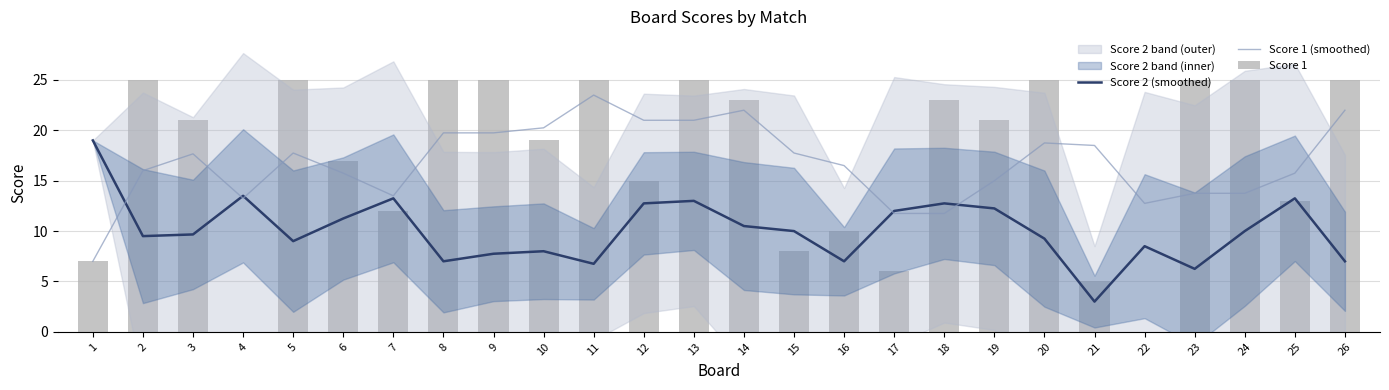

Reading left to right, what are all the values shown in this chart?

Score 2 (smoothed): 19.0	9.5	9.7	13.5	9.0	11.2	13.2	7.0	7.8	8.0	6.8	12.8	13.0	10.5	10.0	7.0	12.0	12.8	12.2	9.2	3.0	8.5	6.2	10.0	13.2	7.0
Score 1 (smoothed): 7.0	16.0	17.7	13.2	17.8	15.8	13.5	19.8	19.8	20.2	23.5	21.0	21.0	22.0	17.8	16.5	11.8	11.8	15.0	18.8	18.5	12.8	13.8	13.8	15.8	22.0
Score 1: 7.0	25.0	21.0	0.0	25.0	17.0	12.0	25.0	25.0	19.0	25.0	15.0	25.0	23.0	8.0	10.0	6.0	23.0	21.0	25.0	5.0	0.0	25.0	25.0	13.0	25.0